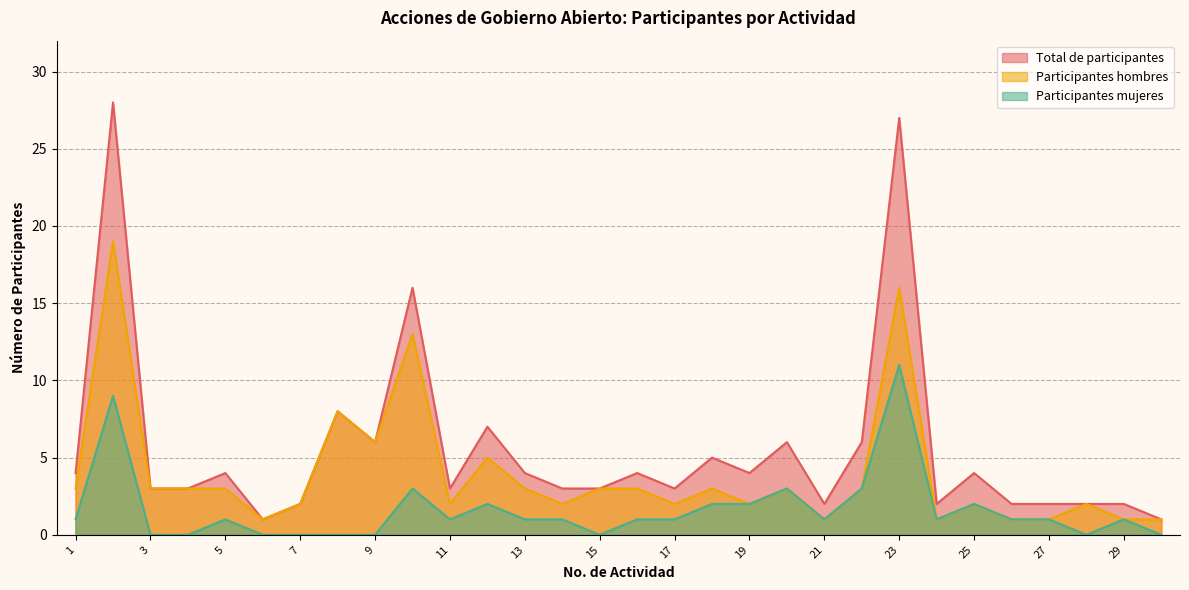

Which category has the lowest value across all series?

3